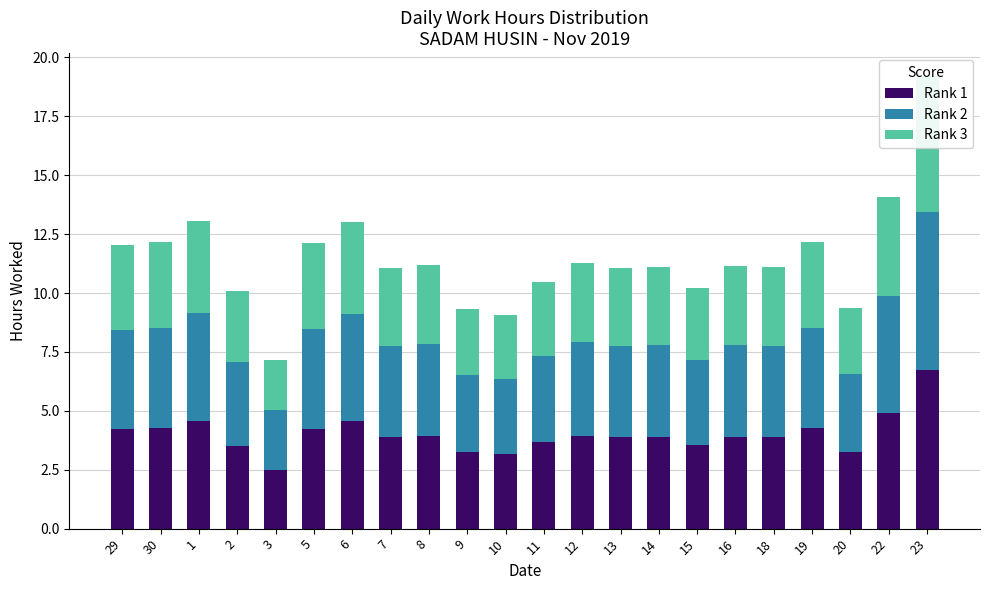

List the labels in order of Rank 1 value, smallest first.

3, 10, 9, 20, 2, 15, 11, 13, 7, 18, 14, 16, 8, 12, 29, 5, 30, 19, 6, 1, 22, 23